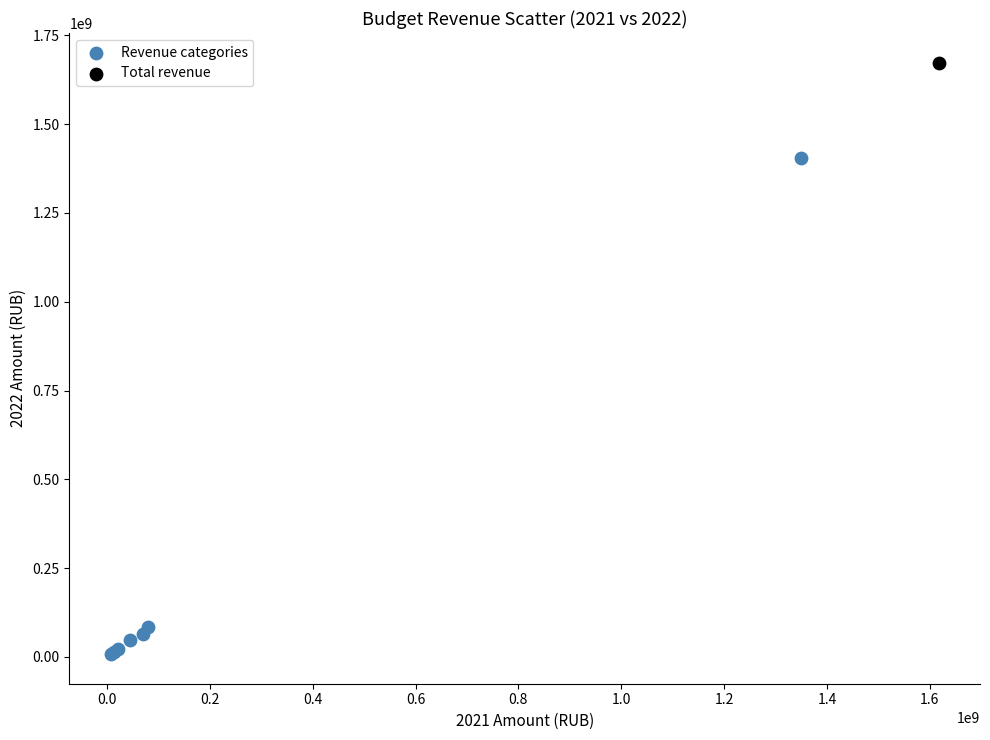

What are all the series names shown in the legend?

Revenue categories, Total revenue